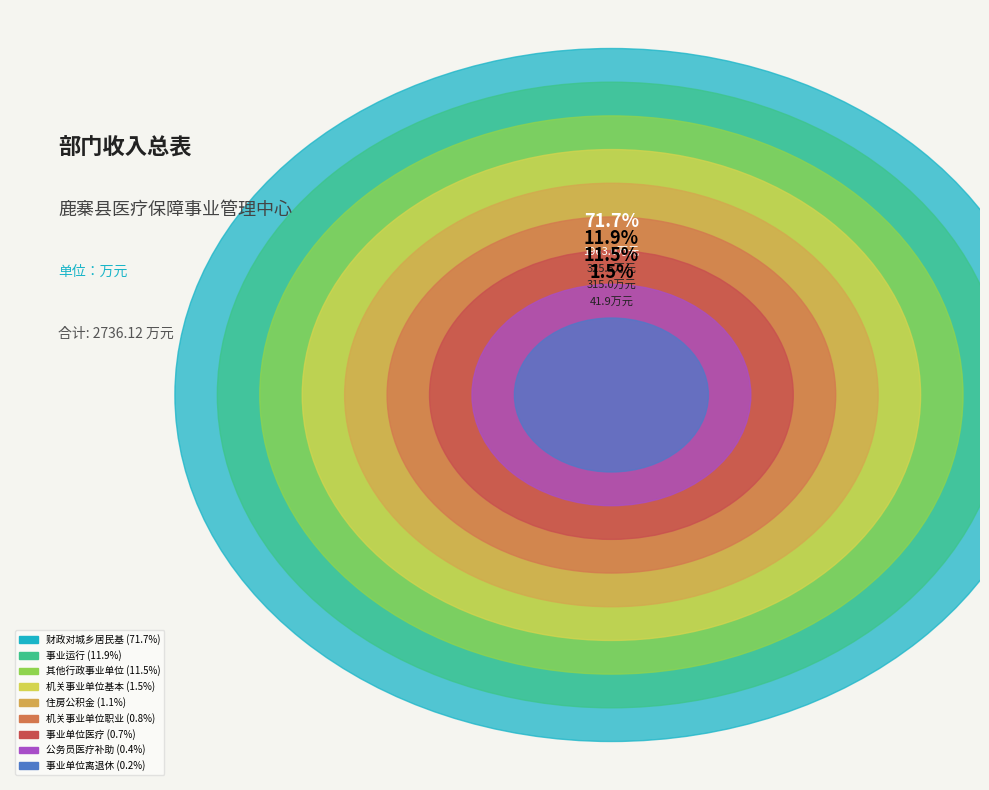

To the nearest percent, what portion does 事业单位医疗 represent?

1%